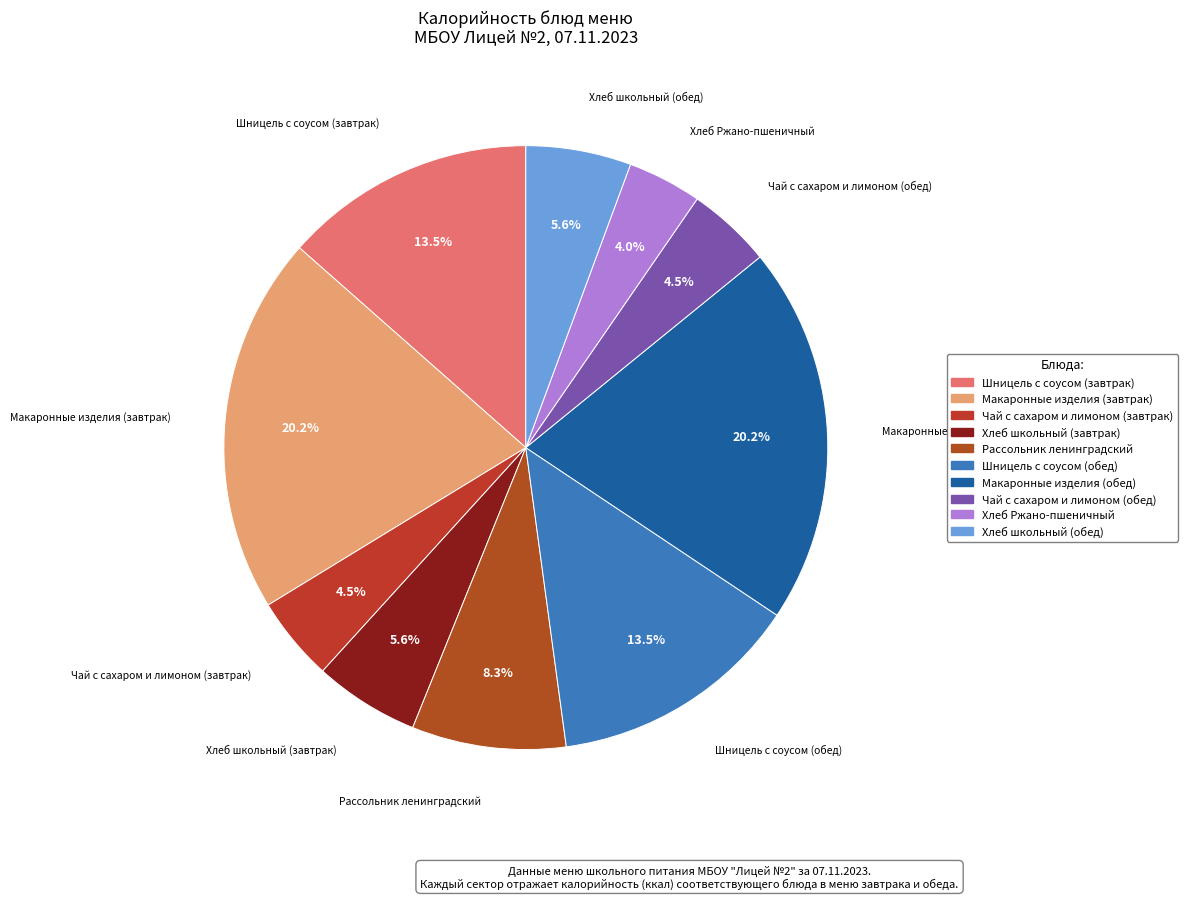

To the nearest percent, what is the combined percentage of Хлеб школьный (завтрак) and Макаронные изделия (обед)?

26%